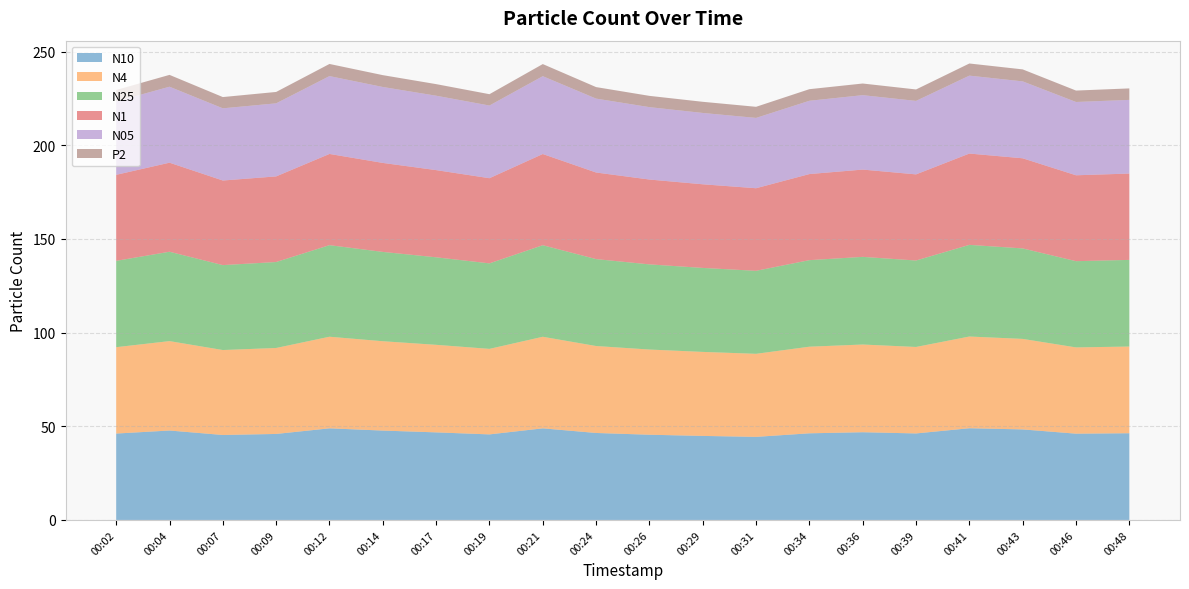

Reading left to right, list all the values displayed in this chart.

N10: 00:02=46.1	00:04=47.7	00:07=45.4	00:09=45.9	00:12=48.9	00:14=47.7	00:17=46.7	00:19=45.7	00:21=48.9	00:24=46.4	00:26=45.5	00:29=44.9	00:31=44.3	00:34=46.2	00:36=46.8	00:39=46.2	00:41=49.0	00:43=48.3	00:46=46.0	00:48=46.3
N4: 00:02=46.1	00:04=47.7	00:07=45.3	00:09=45.9	00:12=48.9	00:14=47.7	00:17=46.7	00:19=45.6	00:21=48.9	00:24=46.4	00:26=45.5	00:29=44.8	00:31=44.3	00:34=46.2	00:36=46.8	00:39=46.2	00:41=49.0	00:43=48.3	00:46=46.0	00:48=46.3
N25: 00:02=46.1	00:04=47.7	00:07=45.3	00:09=45.9	00:12=48.9	00:14=47.7	00:17=46.7	00:19=45.6	00:21=48.9	00:24=46.4	00:26=45.5	00:29=44.8	00:31=44.3	00:34=46.2	00:36=46.8	00:39=46.1	00:41=48.9	00:43=48.3	00:46=46.0	00:48=46.3
N1: 00:02=45.9	00:04=47.5	00:07=45.2	00:09=45.7	00:12=48.7	00:14=47.5	00:17=46.5	00:19=45.5	00:21=48.7	00:24=46.2	00:26=45.3	00:29=44.6	00:31=44.1	00:34=46.0	00:36=46.6	00:39=46.0	00:41=48.7	00:43=48.1	00:46=45.9	00:48=46.1
N05: 00:02=39.2	00:04=40.5	00:07=38.5	00:09=39.0	00:12=41.5	00:14=40.5	00:17=39.7	00:19=38.8	00:21=41.5	00:24=39.4	00:26=38.6	00:29=38.1	00:31=37.5	00:34=39.1	00:36=39.7	00:39=39.2	00:41=41.6	00:43=41.0	00:46=39.1	00:48=39.3
P2: 00:02=6.1	00:04=6.3	00:07=6.0	00:09=6.1	00:12=6.5	00:14=6.3	00:17=6.2	00:19=6.0	00:21=6.5	00:24=6.2	00:26=6.0	00:29=6.0	00:31=5.9	00:34=6.2	00:36=6.2	00:39=6.1	00:41=6.5	00:43=6.4	00:46=6.1	00:48=6.1